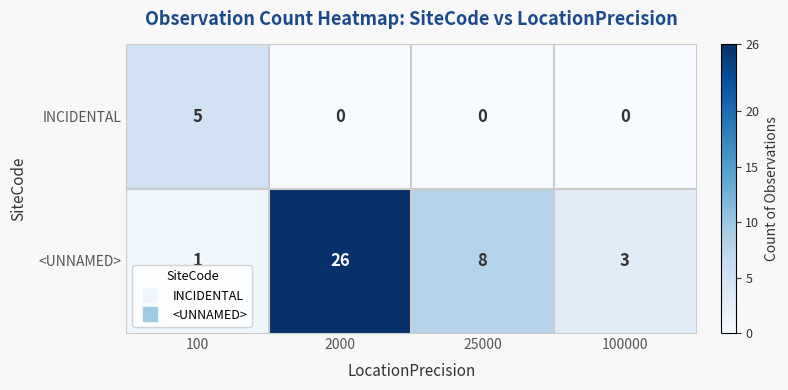

Which series has the widest spread of values?

<UNNAMED>